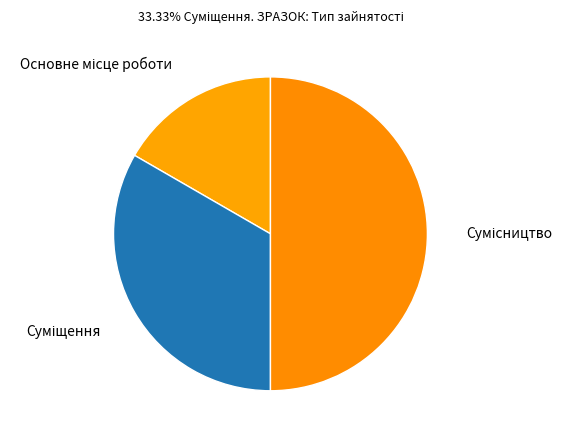

How many slices are in this pie chart?

3